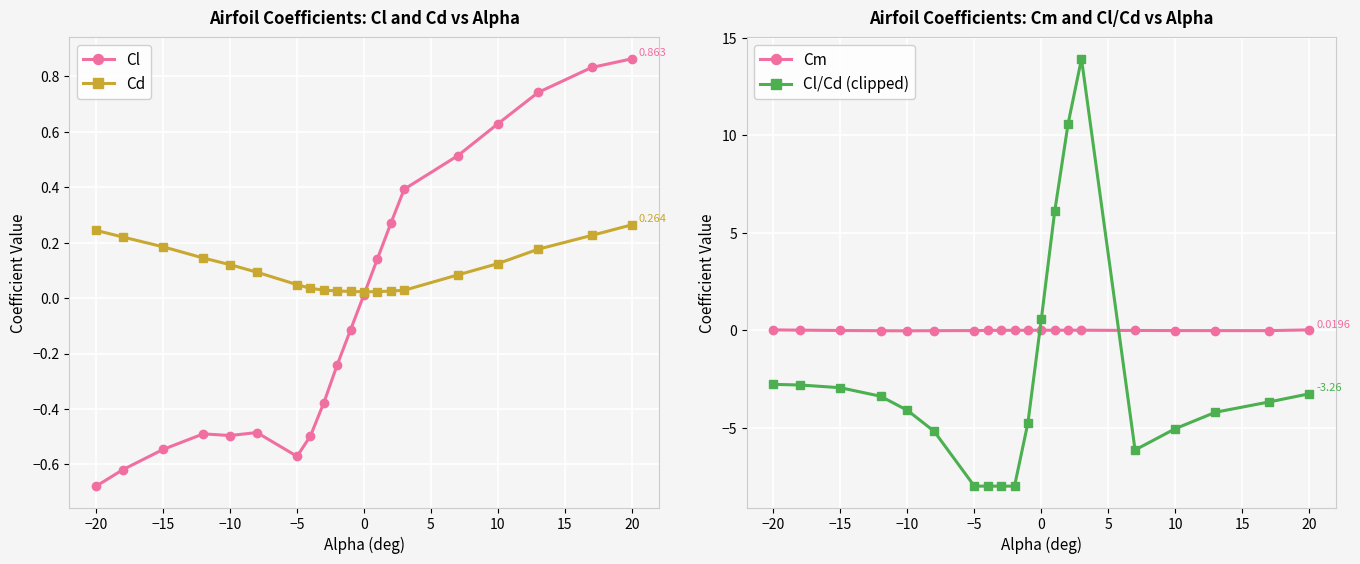

What is the maximum value shown in the chart?

13.9